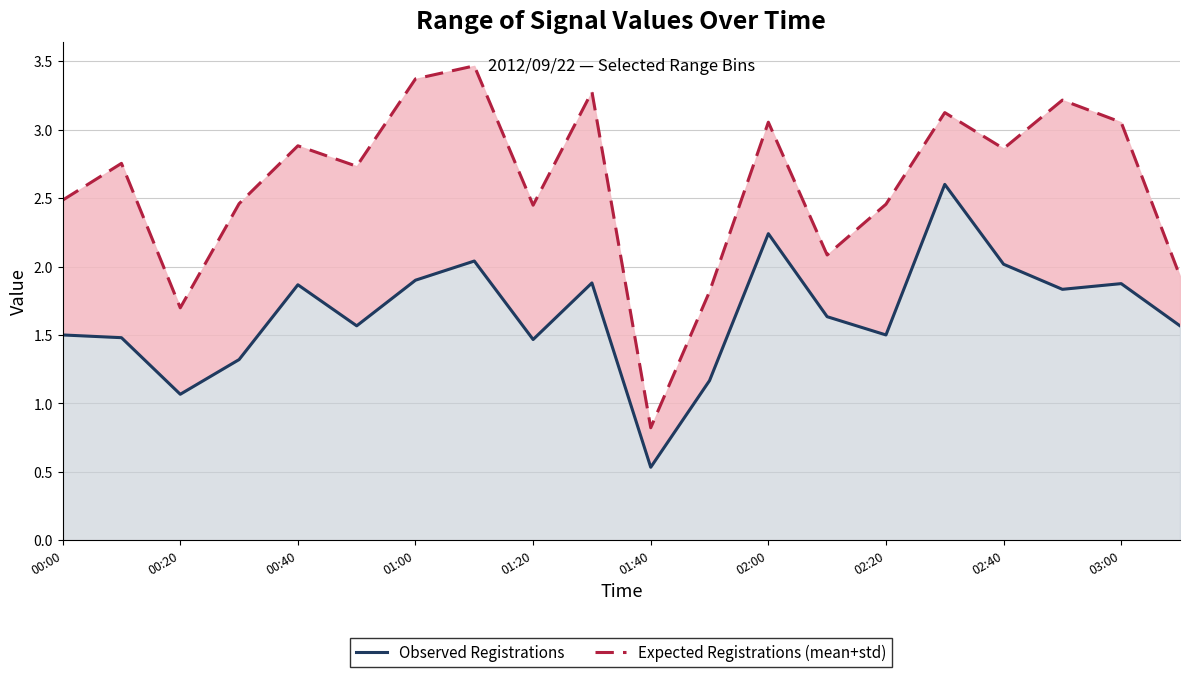

Is the value of Expected (mean+std) at 02:40 greater than the value of Observed (mean across bins) at 17?

Yes